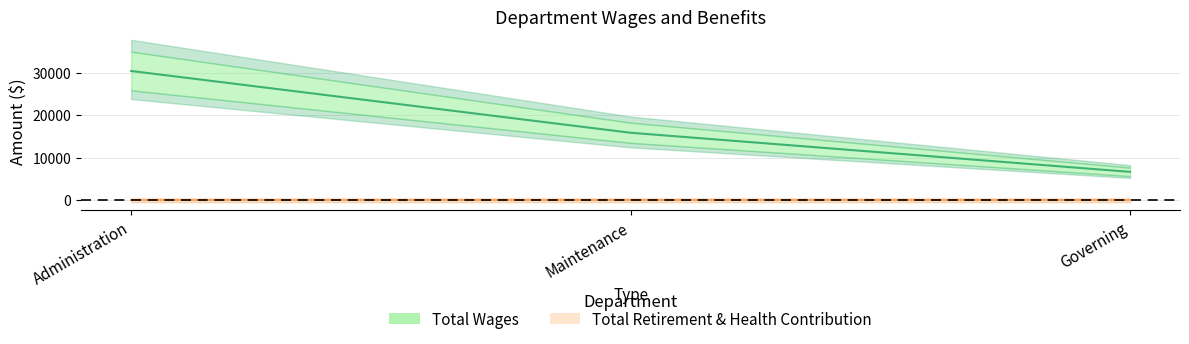

What position from the left is Administration?

1